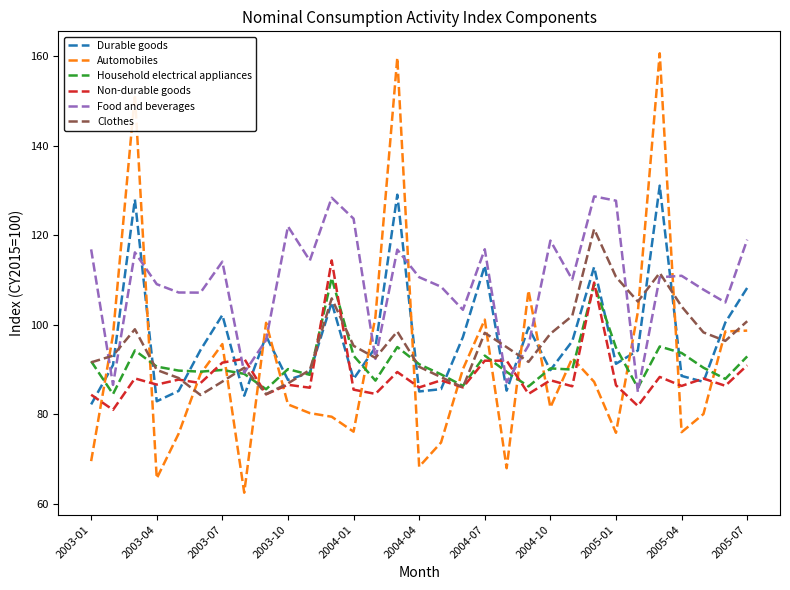

What is the average value of the Household electrical appliances series?

91.5